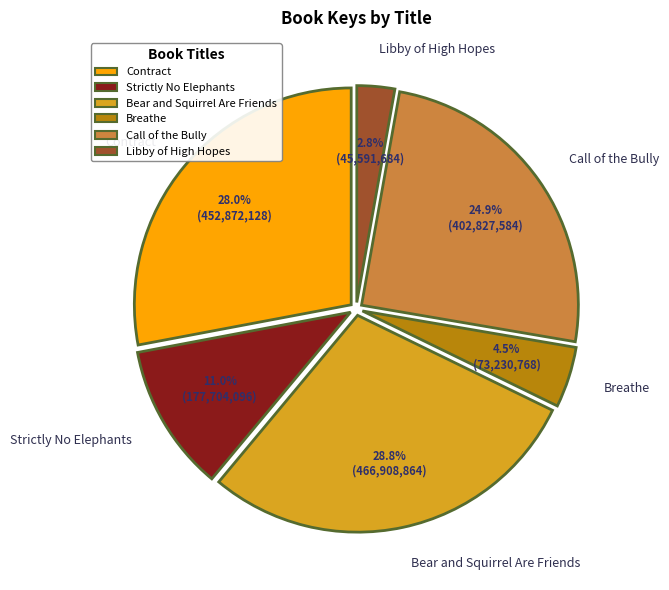

To the nearest percent, what percentage of the pie is Contract?

28%